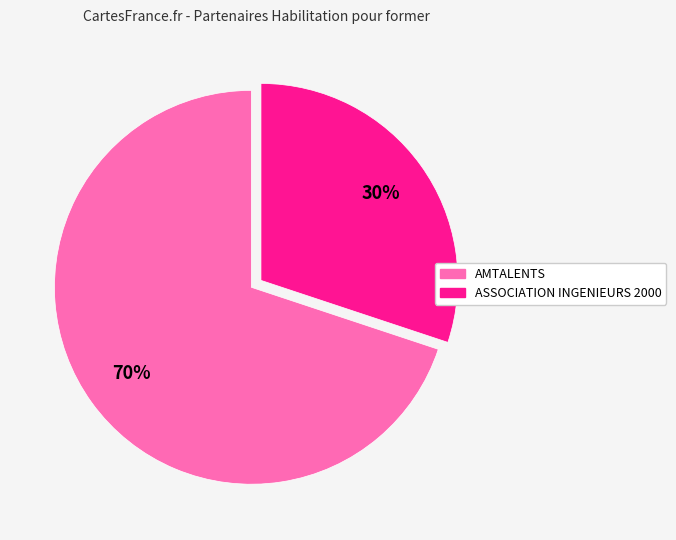

Do AMTALENTS and ASSOCIATION INGENIEURS 2000 together represent more than half of the pie?

Yes